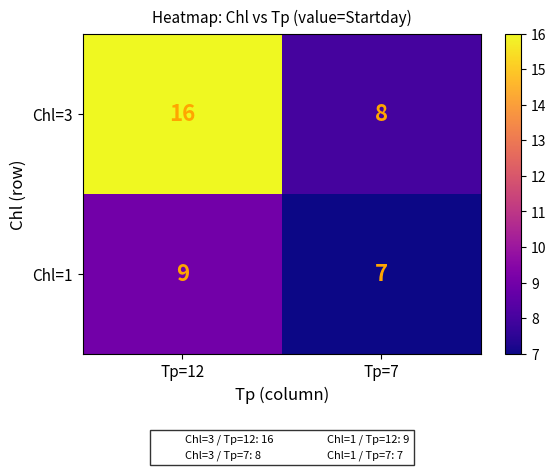

What is the sum of all Chl=1 values?

16